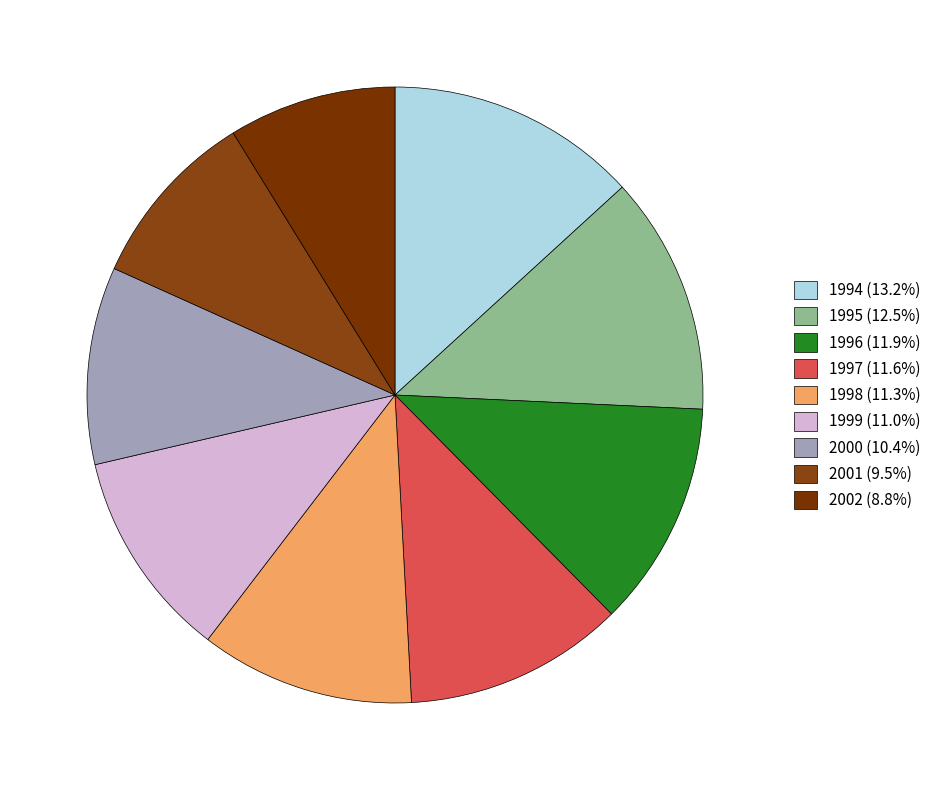

To the nearest percent, what portion does 1996 represent?

12%